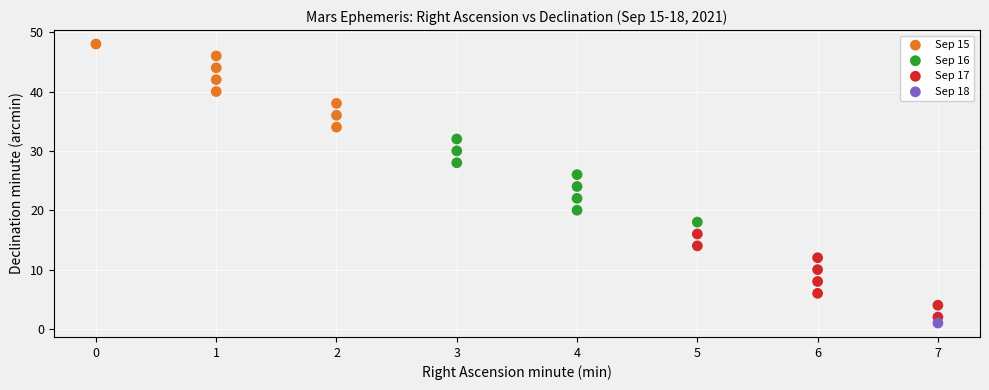

What are all the series names shown in the legend?

Sep 15, Sep 16, Sep 17, Sep 18